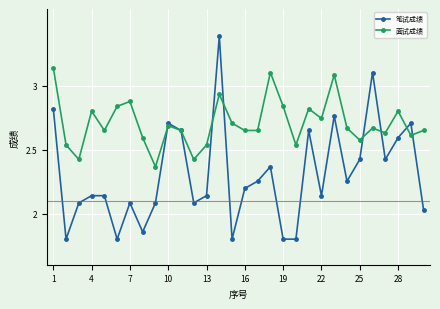

What is the sum of all 笔试成绩 values?

69.1